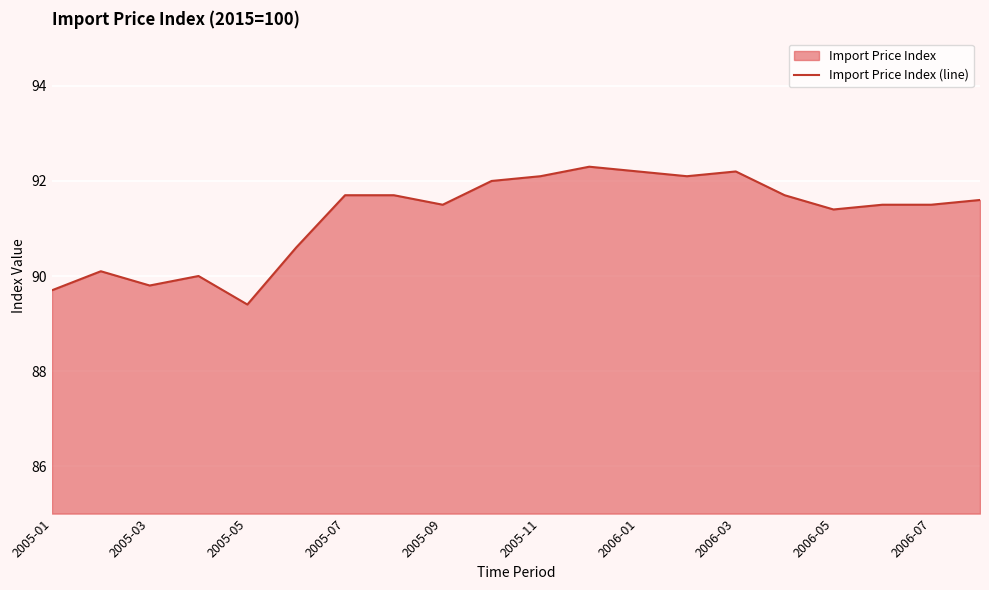

Which label corresponds to the smallest value in the chart?

2005-05